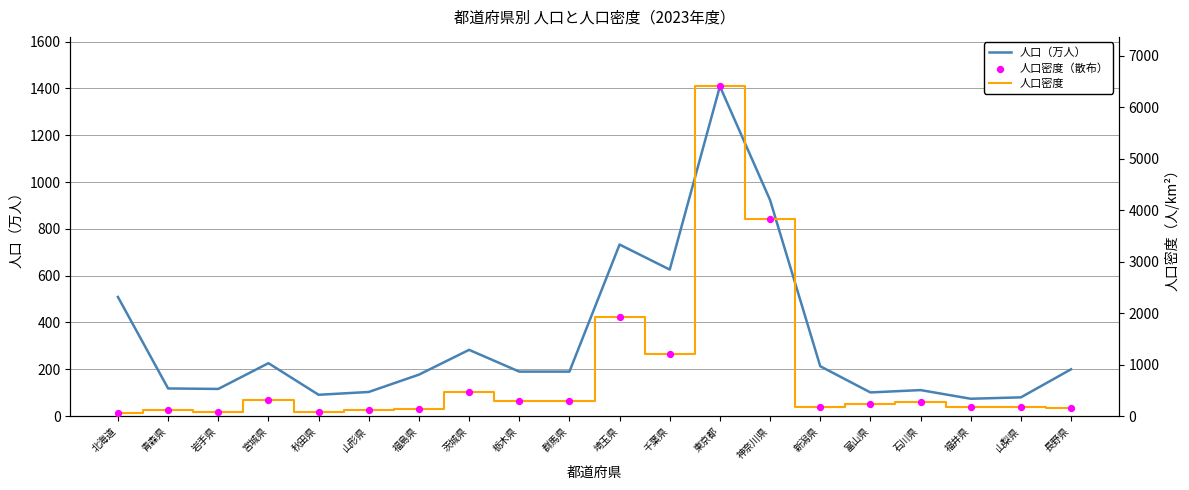

Which series has the largest total across all categories?

人口密度